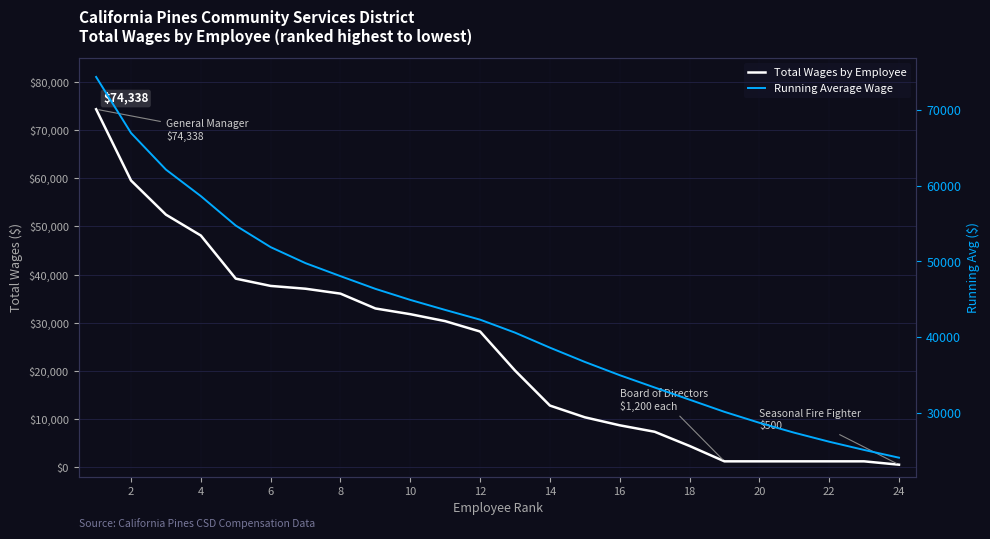

True or false: Total Wages by Employee and Running Average Wage cross at least once.

False